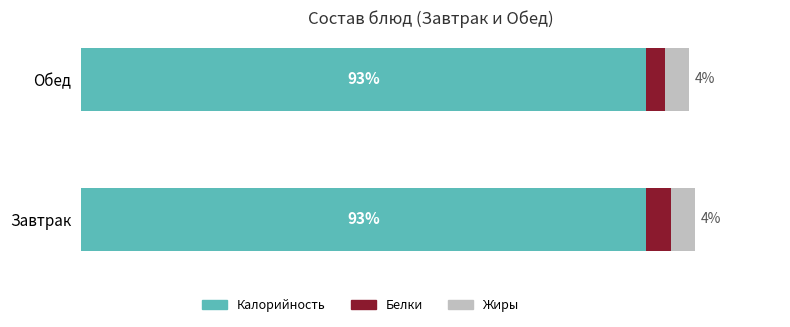

At which category is the sum across all series the highest?

Завтрак